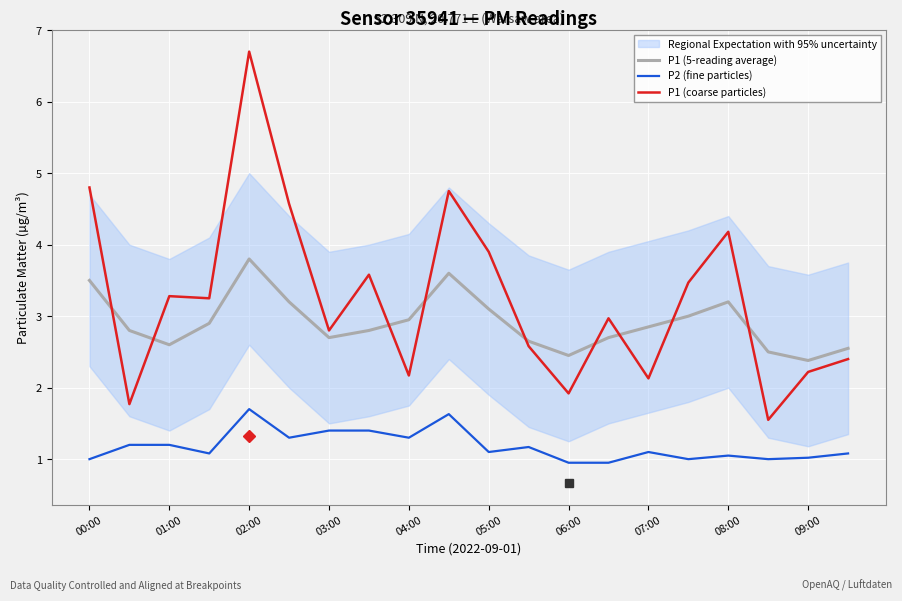

How many interior local valleys does the P2 (fine particles) series have?

6